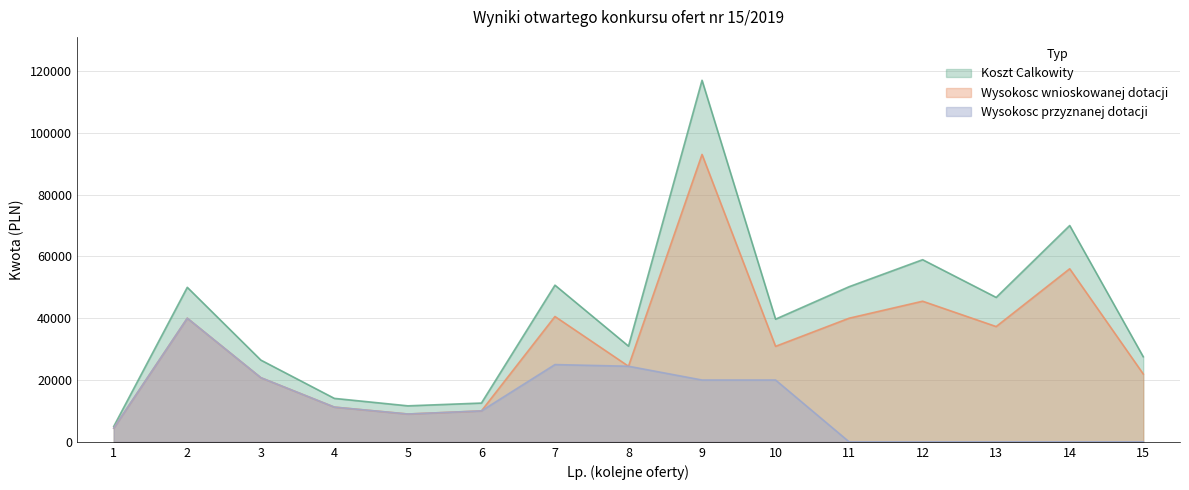

True or false: Wysokosc wnioskowanej dotacji and Wysokosc przyznanej dotacji intersect in this chart.

False